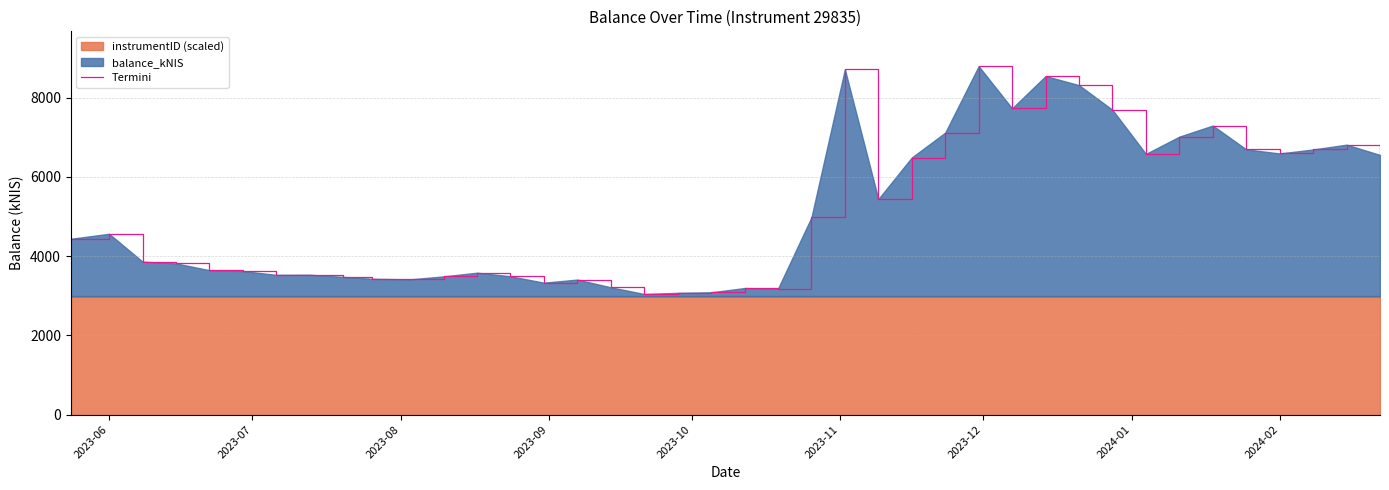

The value of Termini at 2023-06 is 1134.4. True or false?

False